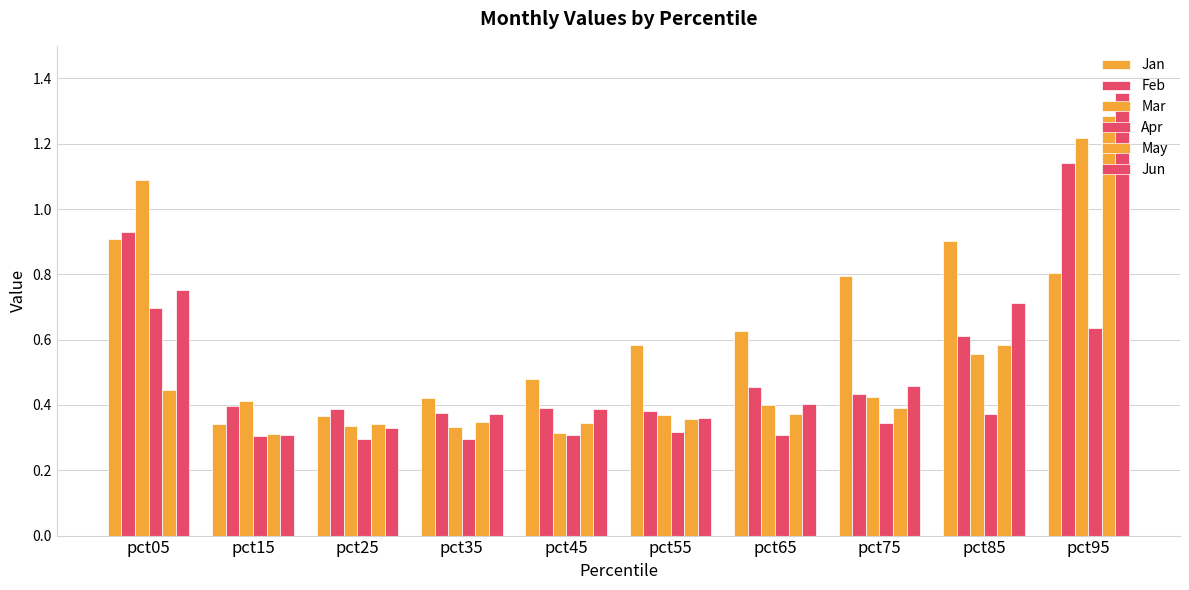

Reading left to right, what are all the values shown in this chart?

Jan: 0.9	0.3	0.4	0.4	0.5	0.6	0.6	0.8	0.9	0.8
Feb: 0.9	0.4	0.4	0.4	0.4	0.4	0.5	0.4	0.6	1.1
Mar: 1.1	0.4	0.3	0.3	0.3	0.4	0.4	0.4	0.6	1.2
Apr: 0.7	0.3	0.3	0.3	0.3	0.3	0.3	0.3	0.4	0.6
May: 0.4	0.3	0.3	0.3	0.3	0.4	0.4	0.4	0.6	1.3
Jun: 0.8	0.3	0.3	0.4	0.4	0.4	0.4	0.5	0.7	1.4